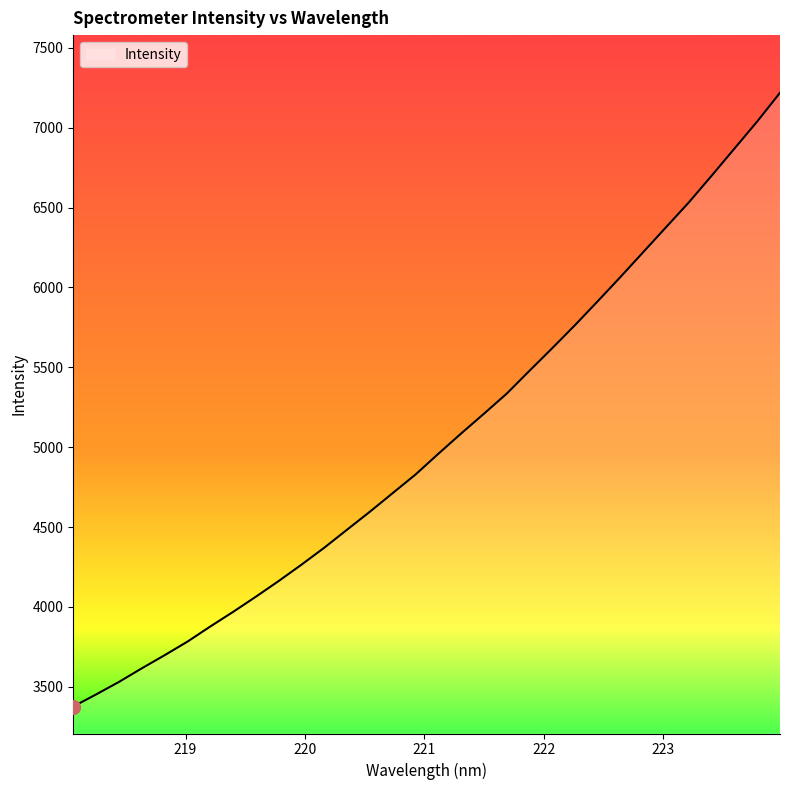

What is the minimum value shown in the chart?

3376.9